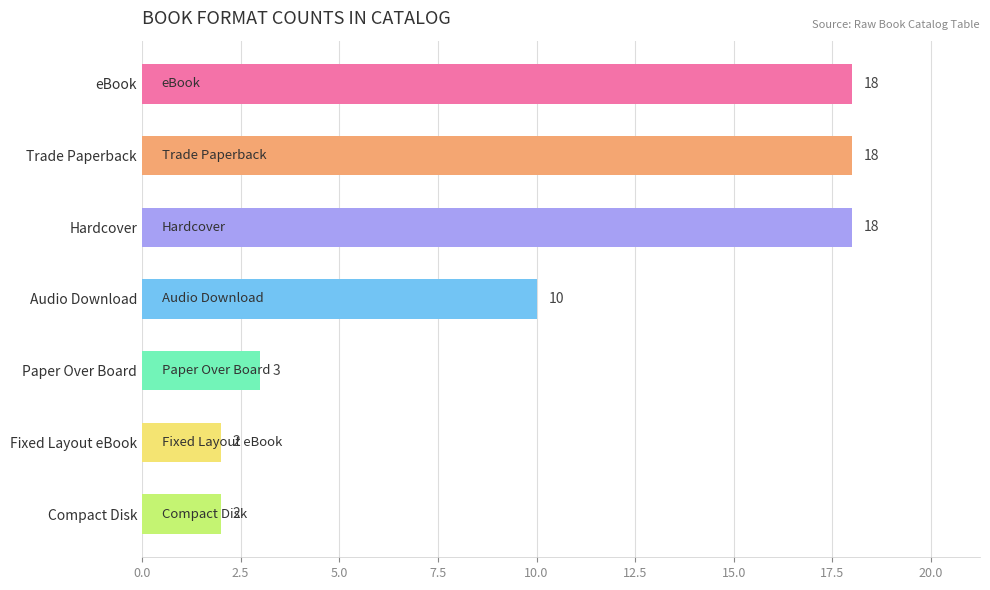

Is it true that the value at Audio Download is 4?

False